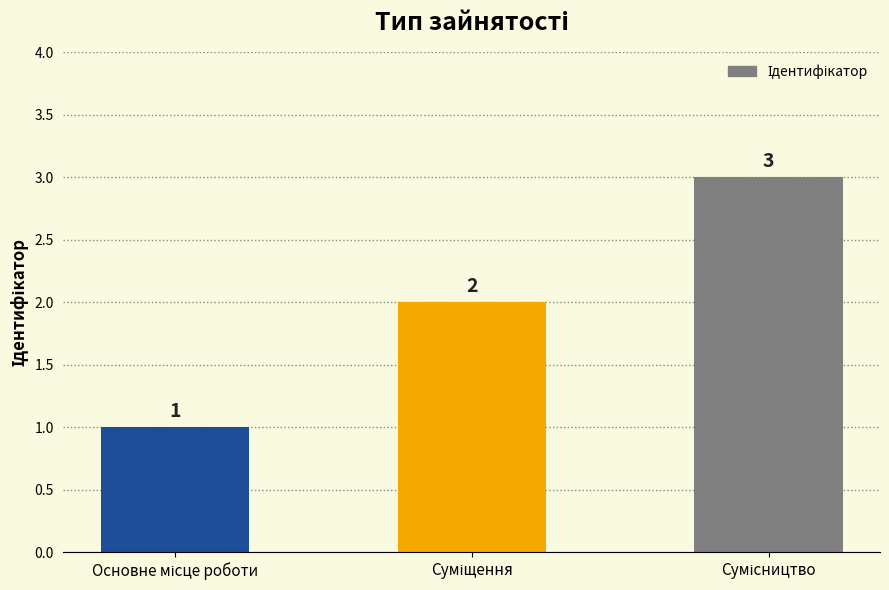

How many values are between 1 and 3?

3